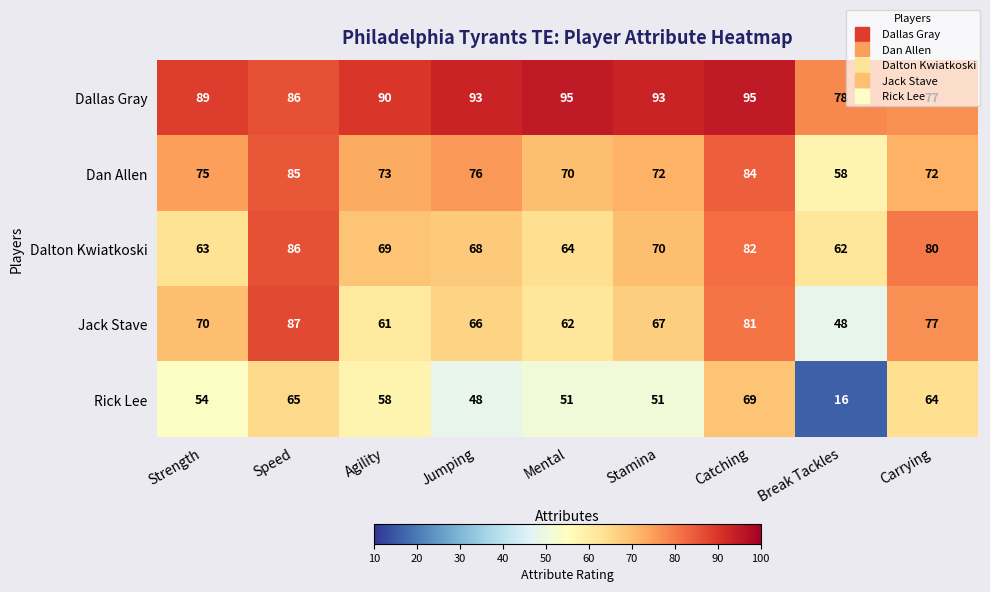

At how many categories does at least one series exceed 20?

9